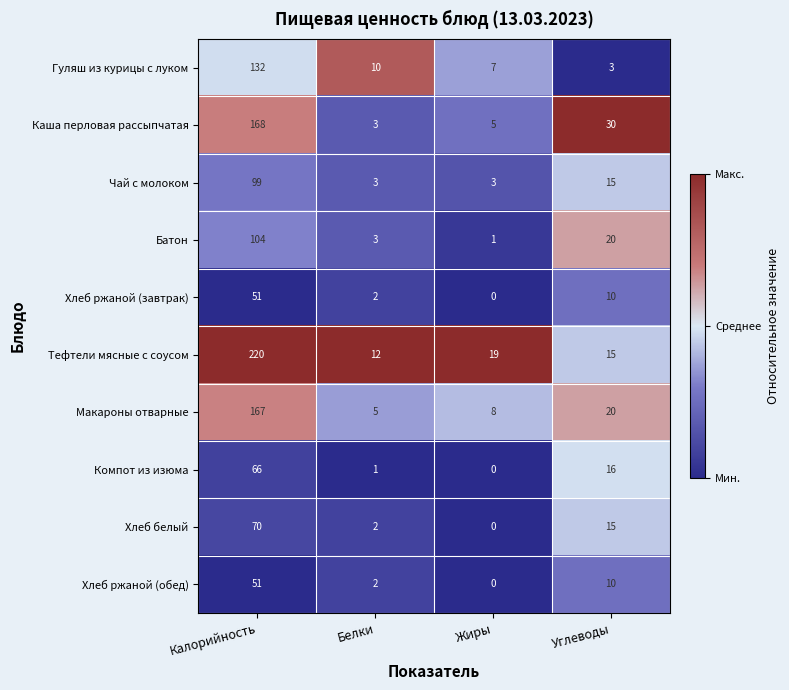

At which label is Тефтели мясные с соусом closest to 116?

Жиры